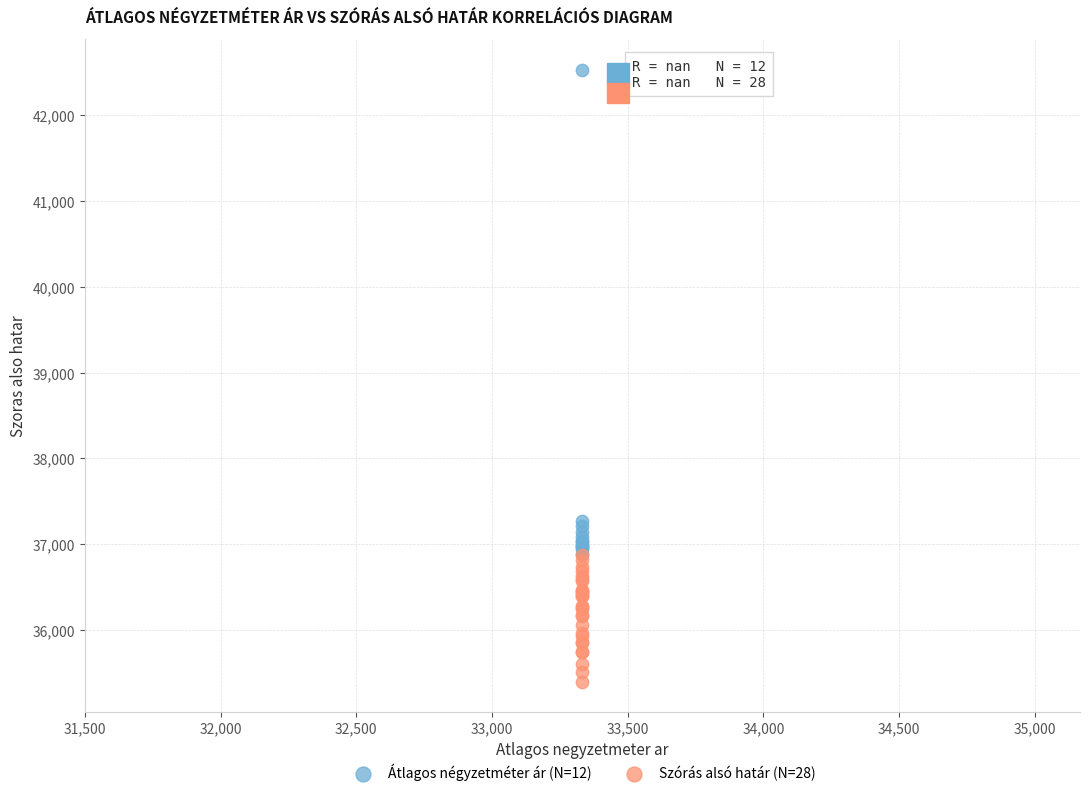

Which series contains the lowest Y value?

Szórás alsó határ (N=28)